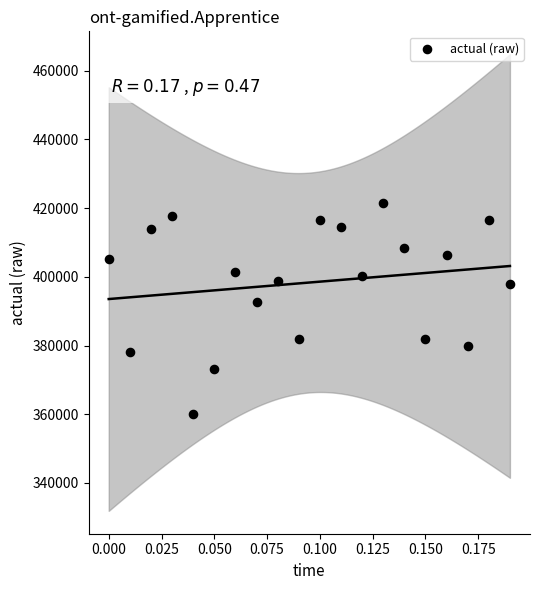

What is the range of Y values (max minus min)?

61411.6